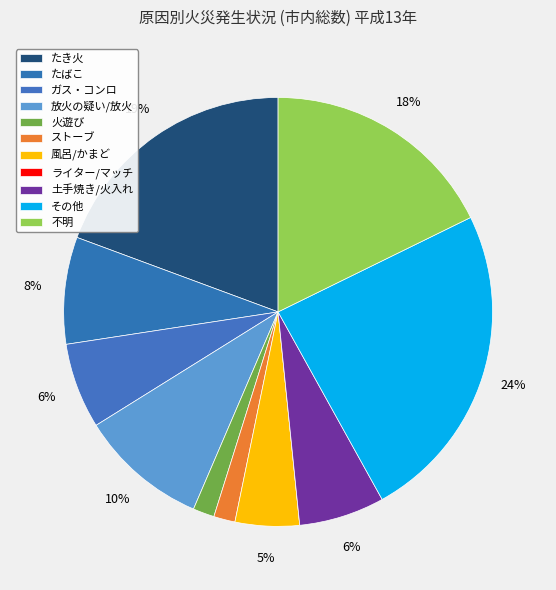

How many segments does this pie chart have?

11